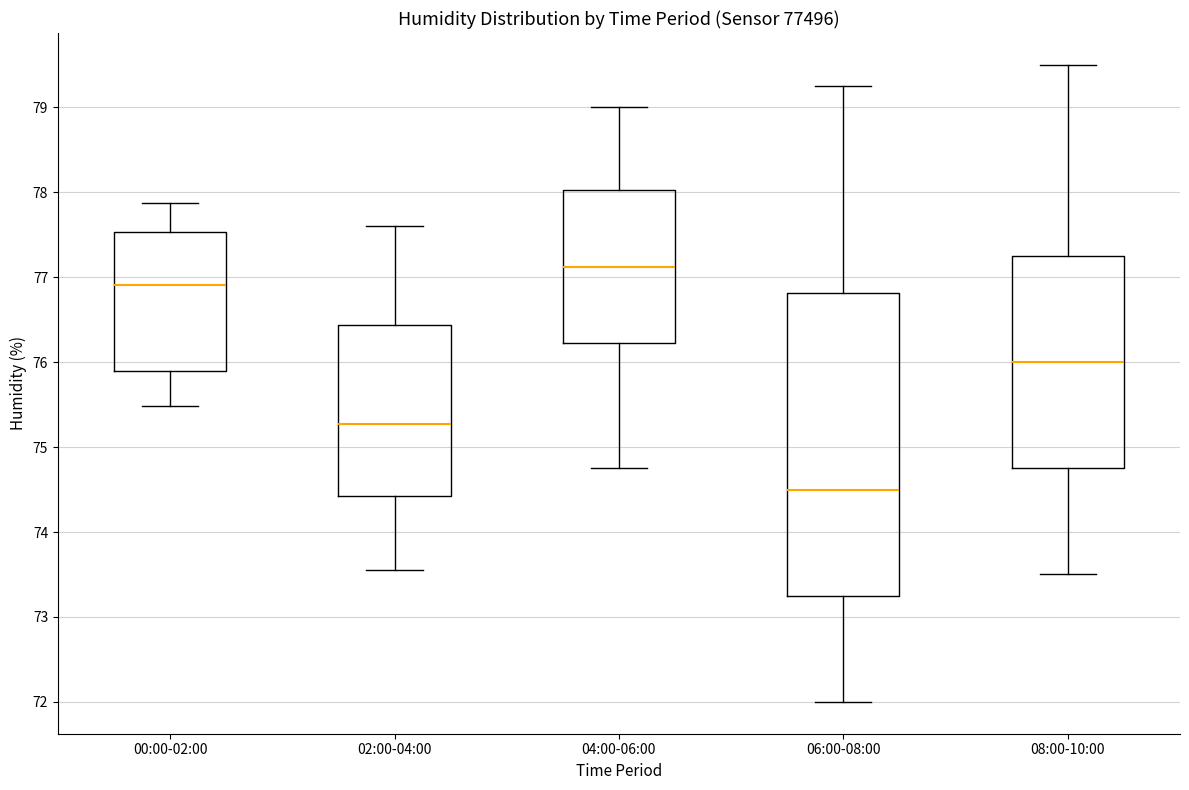

Reading left to right, transcribe this box plot: for each box, give where its median line is, the range the box spans, and where its two whiskers end, as read against the y-axis. The values are not printed on the chart, so give them approximately, as read against the axis.

00:00-02:00: median 76.9, box 75.9 to 77.5, whiskers 75.5 to 77.9
02:00-04:00: median 75.3, box 74.4 to 76.4, whiskers 73.6 to 77.6
04:00-06:00: median 77.1, box 76.2 to 78.0, whiskers 74.8 to 79.0
06:00-08:00: median 74.5, box 73.3 to 76.8, whiskers 72.0 to 79.3
08:00-10:00: median 76.0, box 74.8 to 77.3, whiskers 73.5 to 79.5